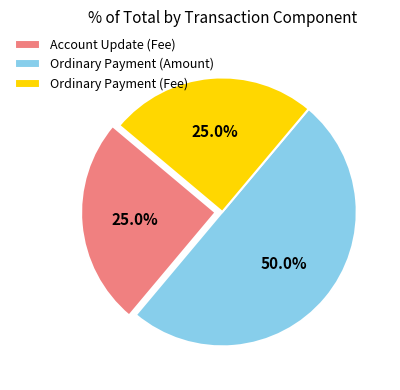

What is the largest slice in the pie chart?

Ordinary Payment (Amount)